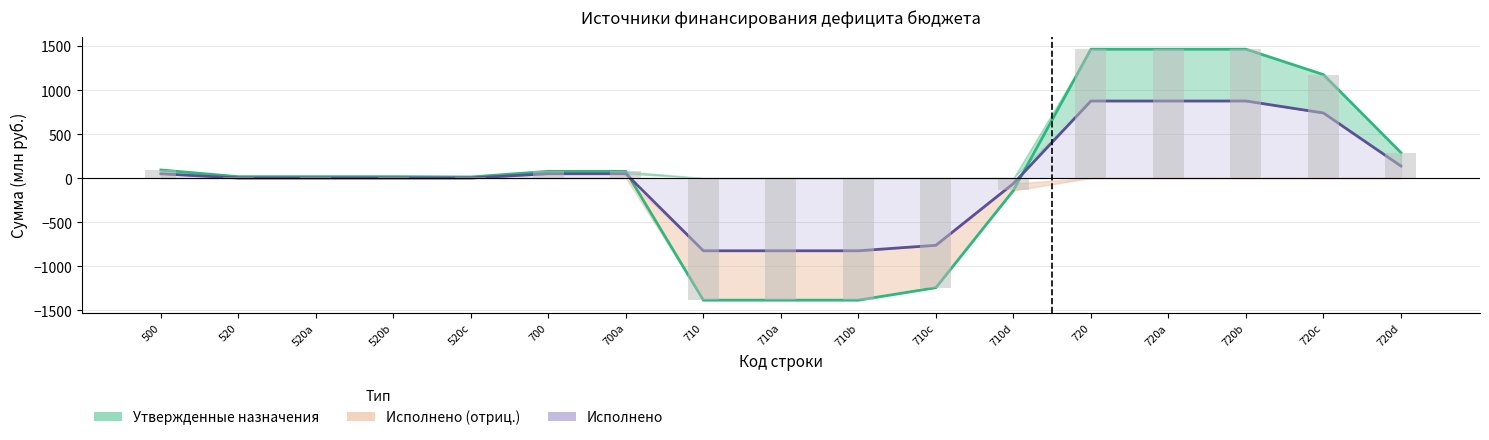

What is the approximate value of Утвержденные назначения at 720b?

1463.9